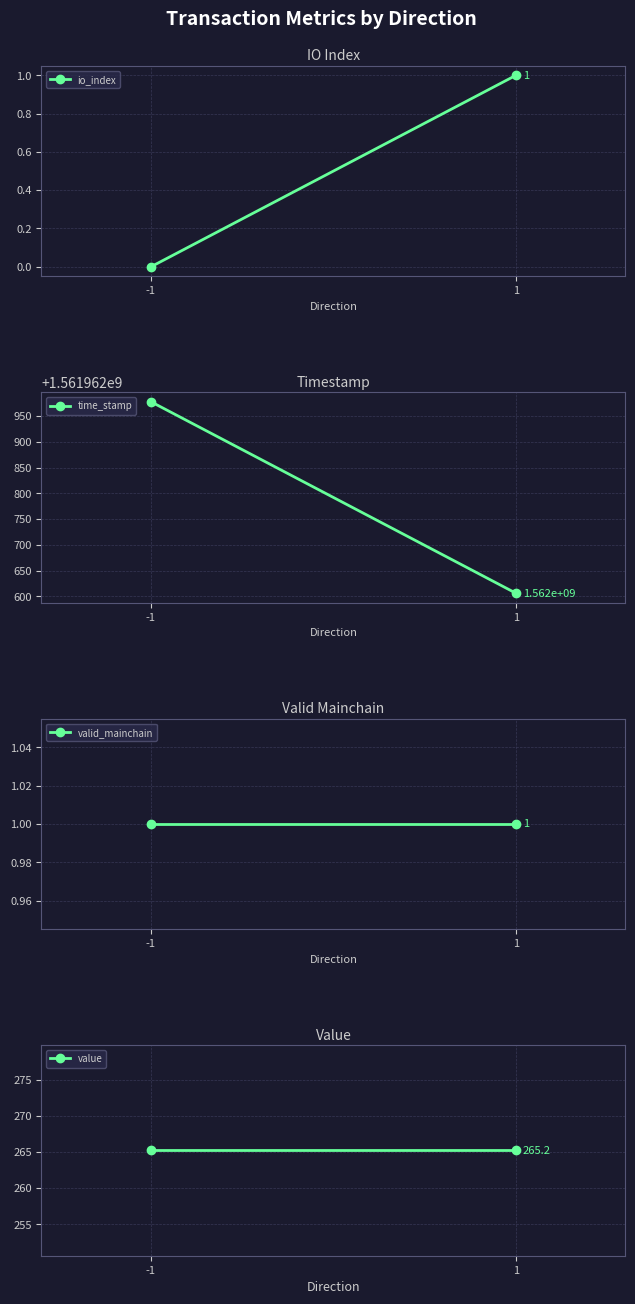

What is the average value of the value series?

265.2